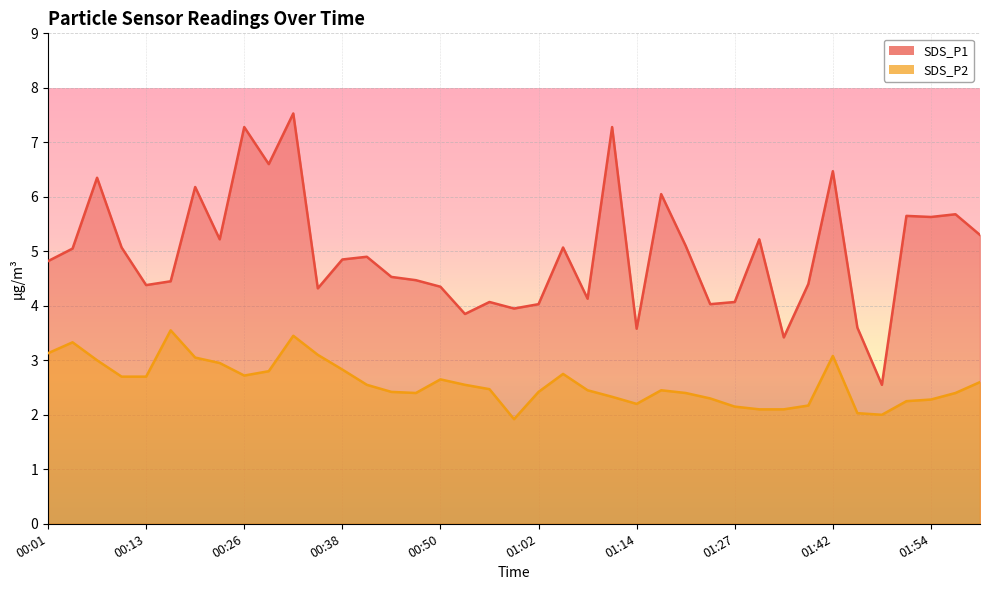

What is the value of the SDS_P2 point at the 8th from the left?

3.0